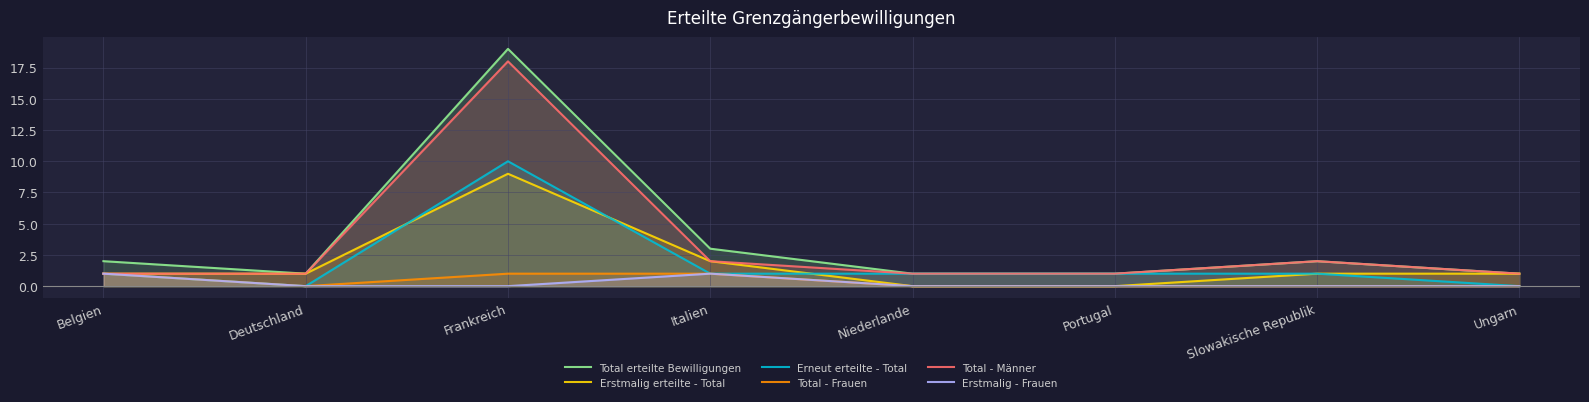

Count the Erstmalig - Frauen values in the range 0 to 1.

8